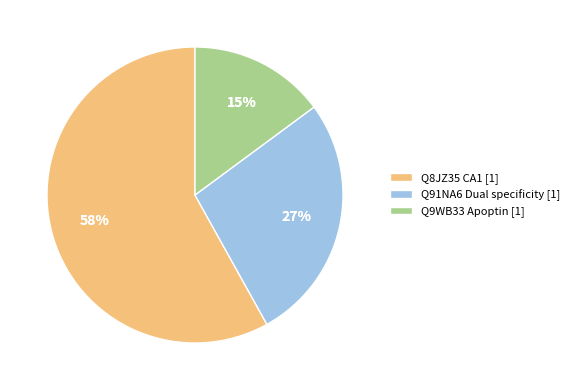

What is the ratio of the value at Q8JZ35 CA1 to the value at Q91NA6 Dual specificity?

2.1